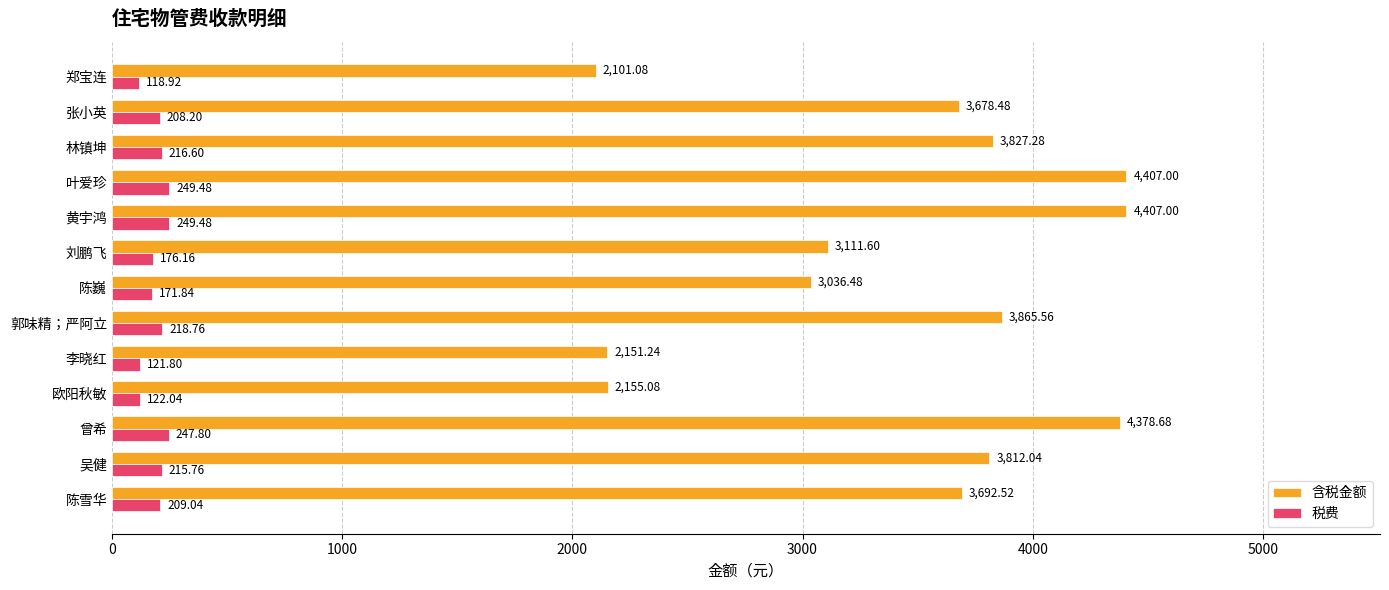

Which category has the lowest value in the 税费 series?

郑宝连